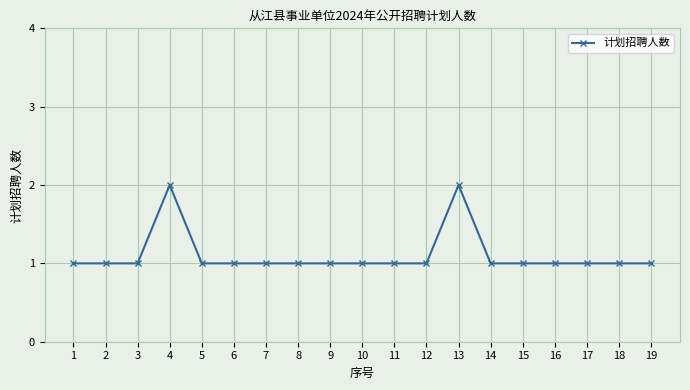

What is the sum of the values at 5 and 17?

2